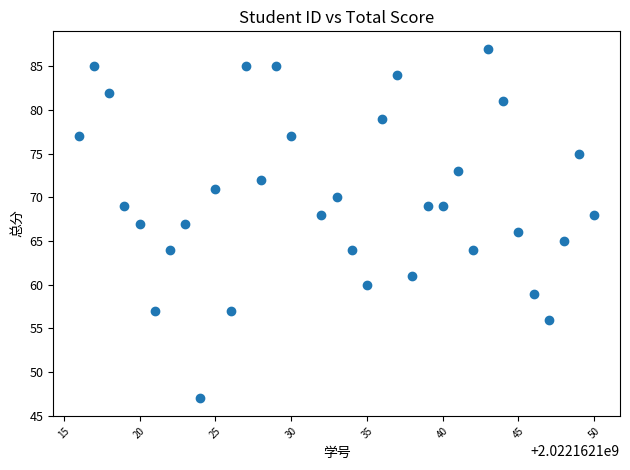

What is the range of X values (max minus min)?

34